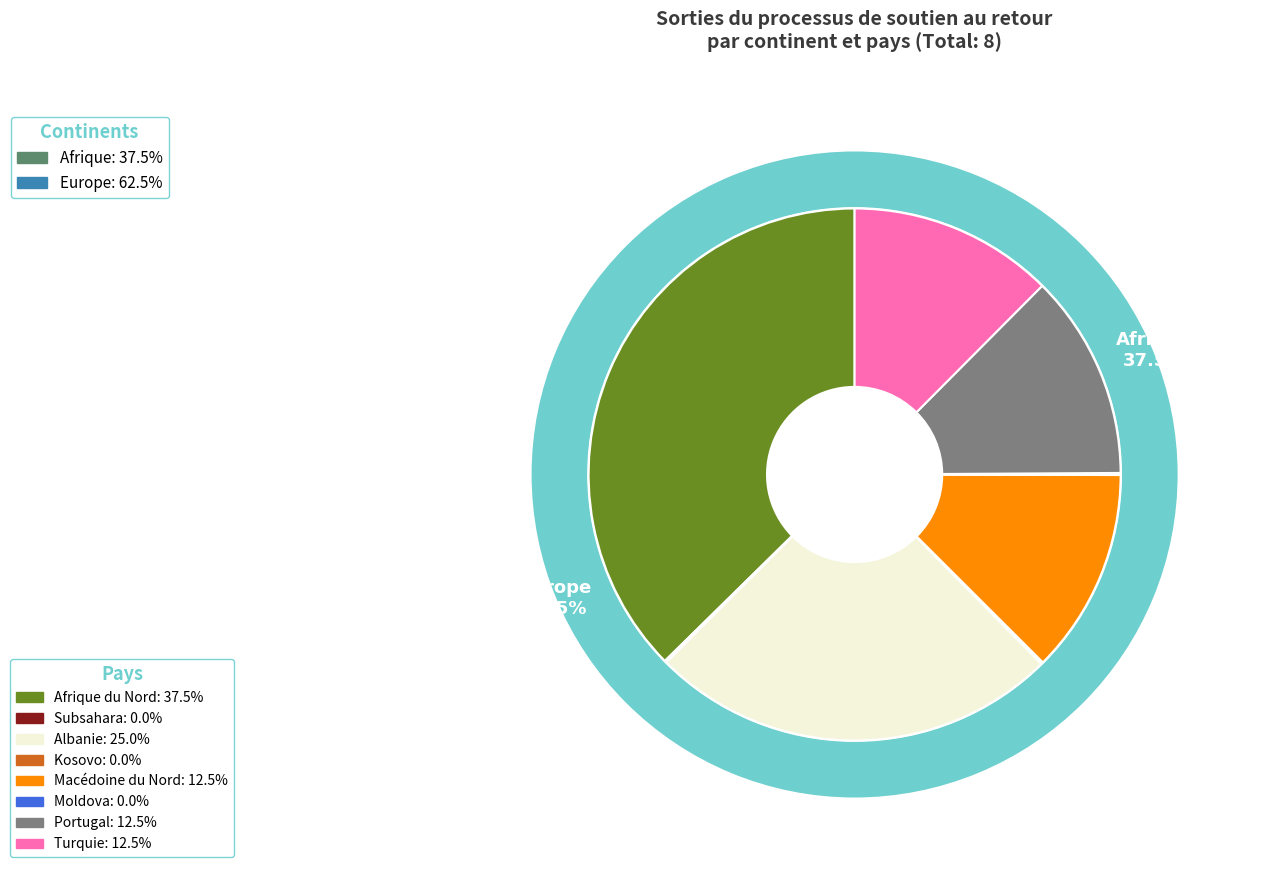

Which slice is the smallest?

Afrique